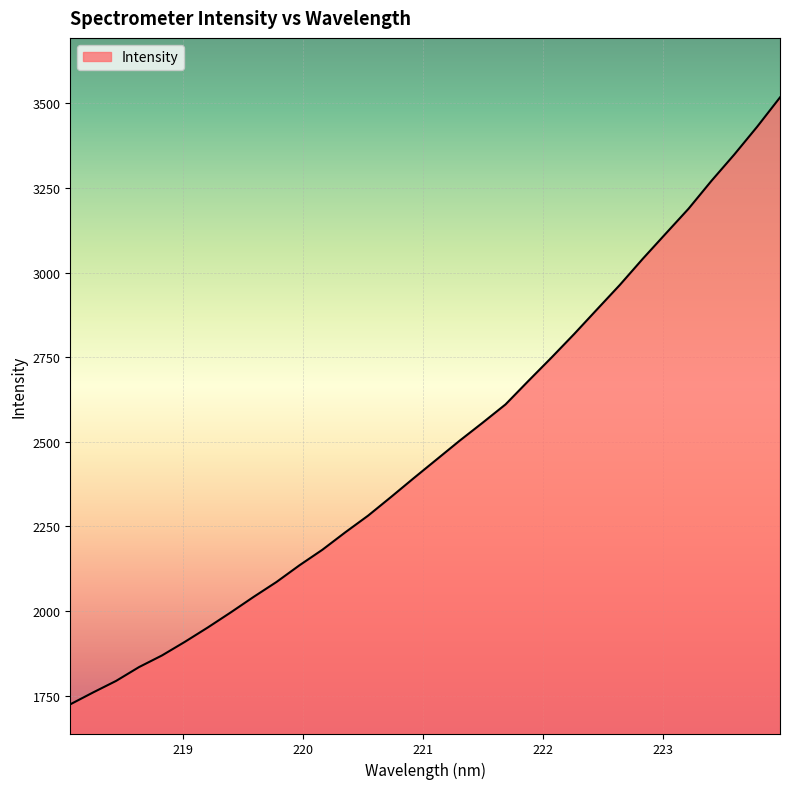

How many distinct data groups are displayed?

1